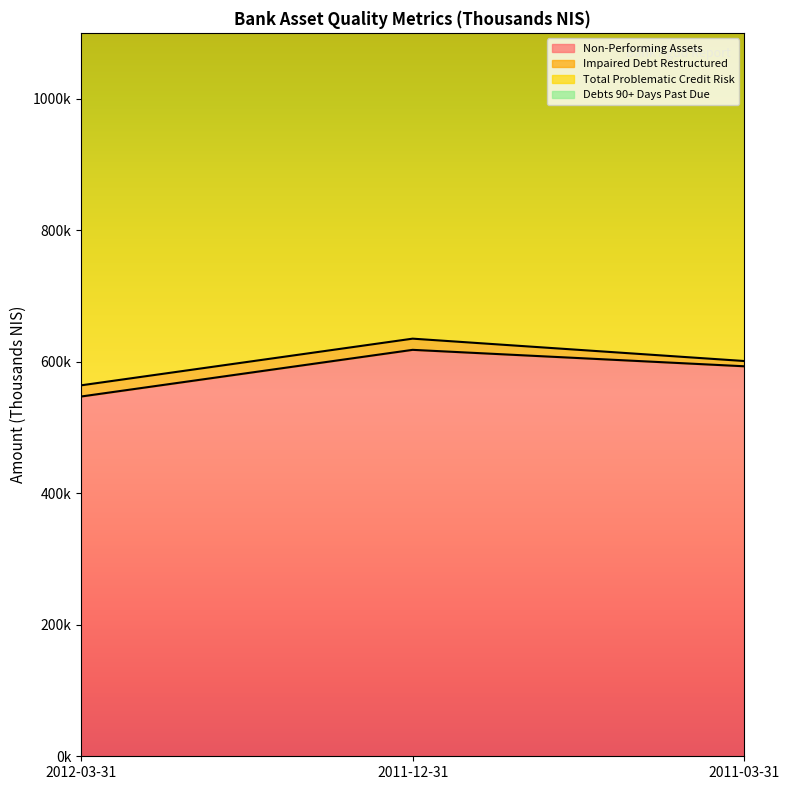

How many lines are shown in the chart?

4